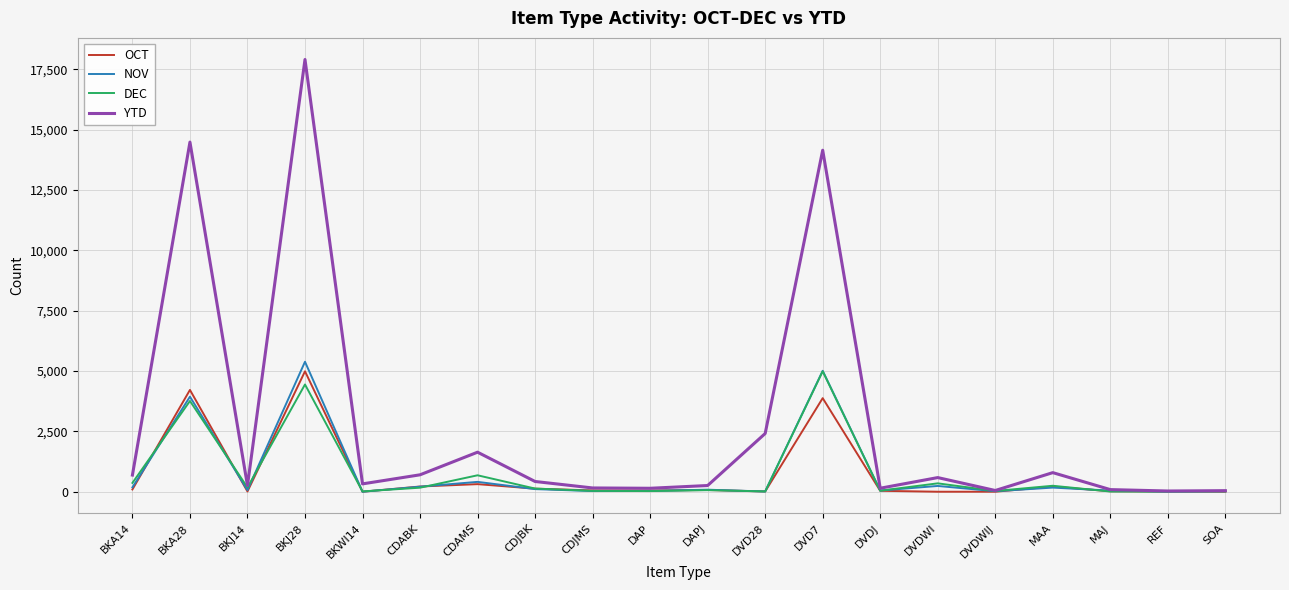

Which series has the largest range (max minus min)?

YTD